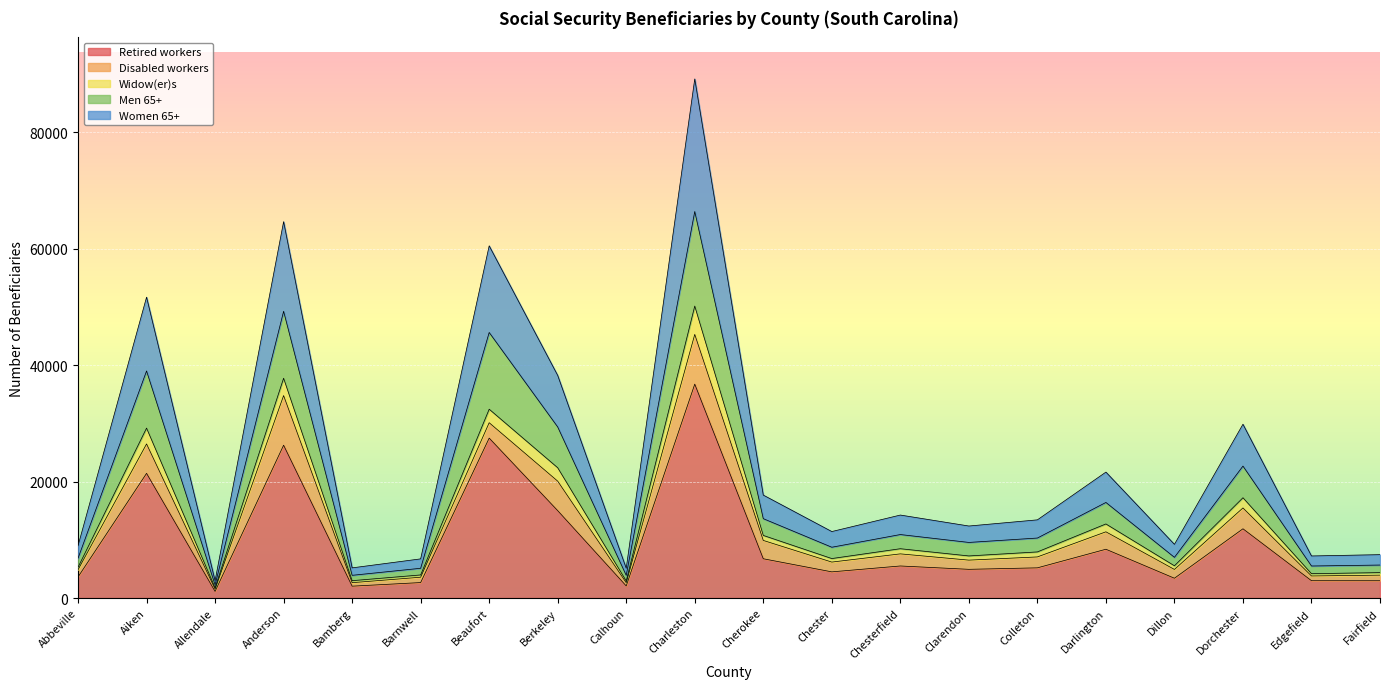

At which category is the sum across all series the highest?

Charleston